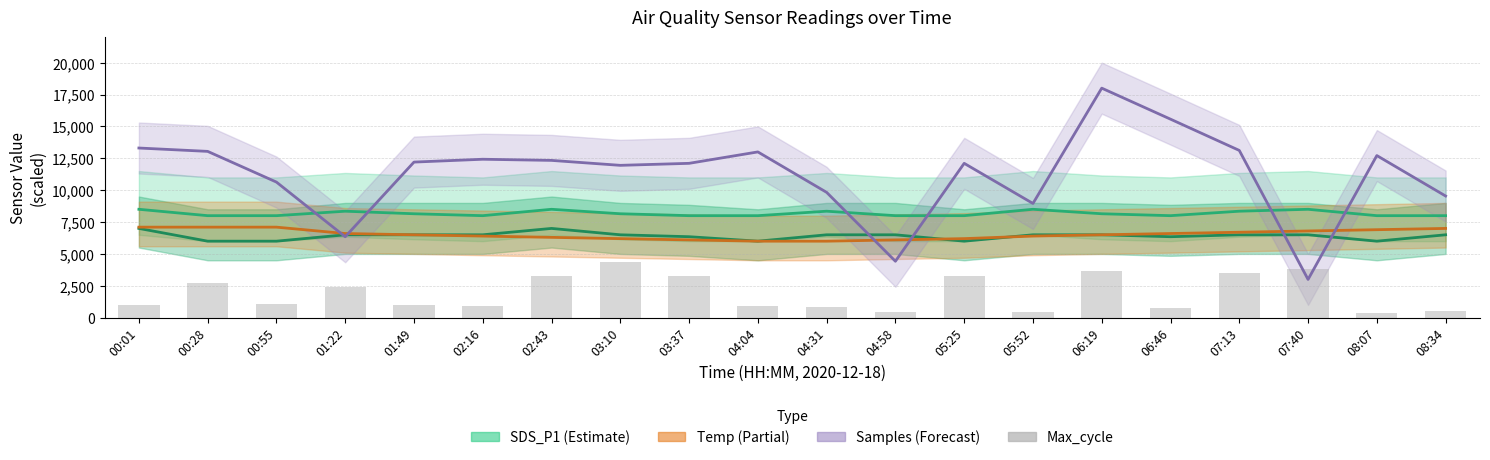

At which label does Samples reach its peak?

06:19